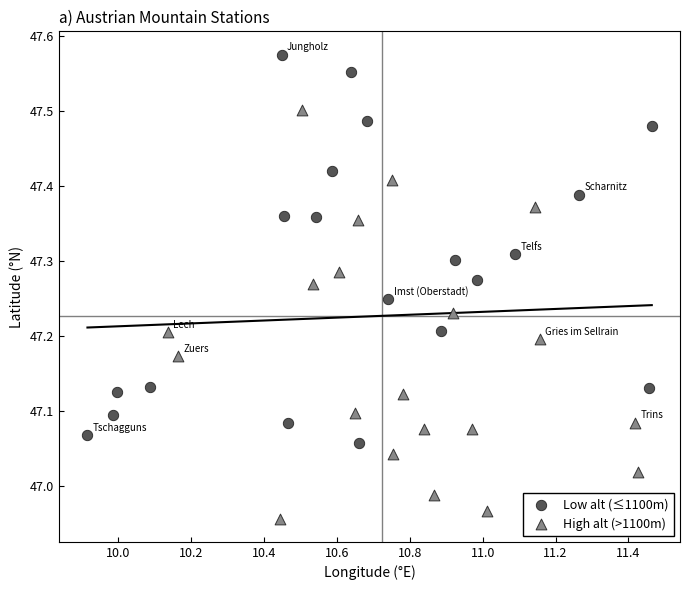

Which series contains the lowest Y value?

High alt (>1100m)